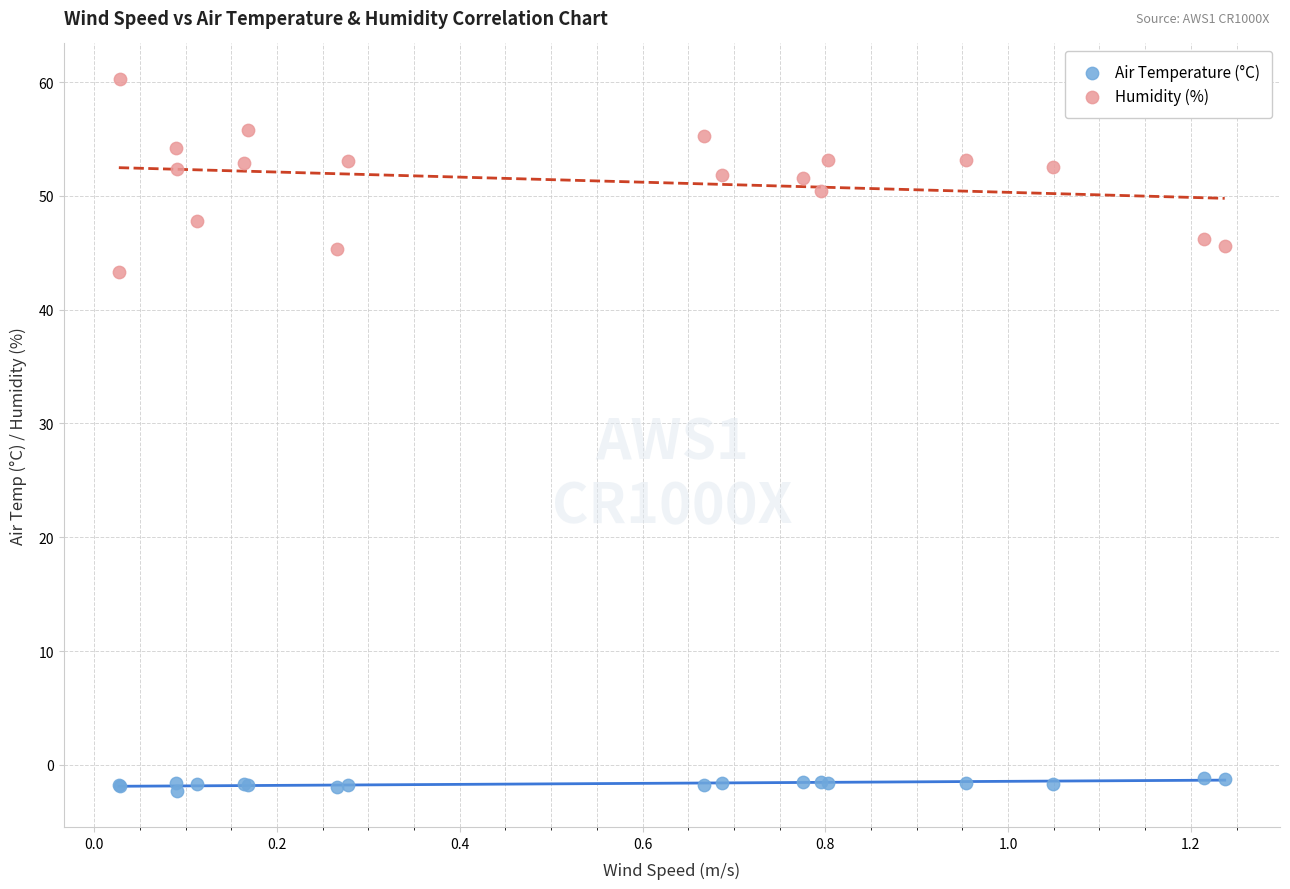

Which series contains the highest Y value?

Humidity (%)